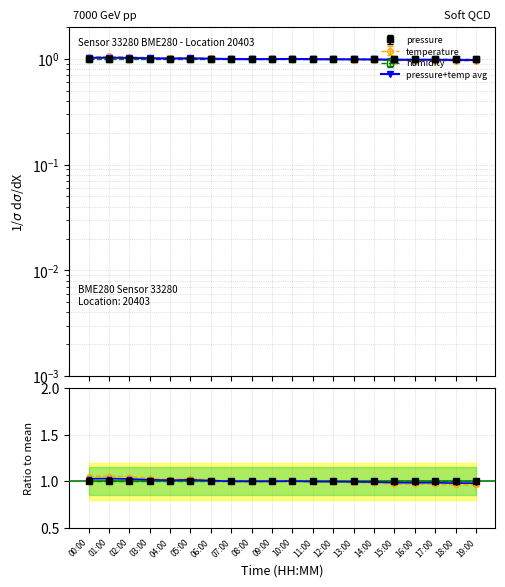

In temperature, how many points are higher than both neighbors (excluding endpoints)?

4